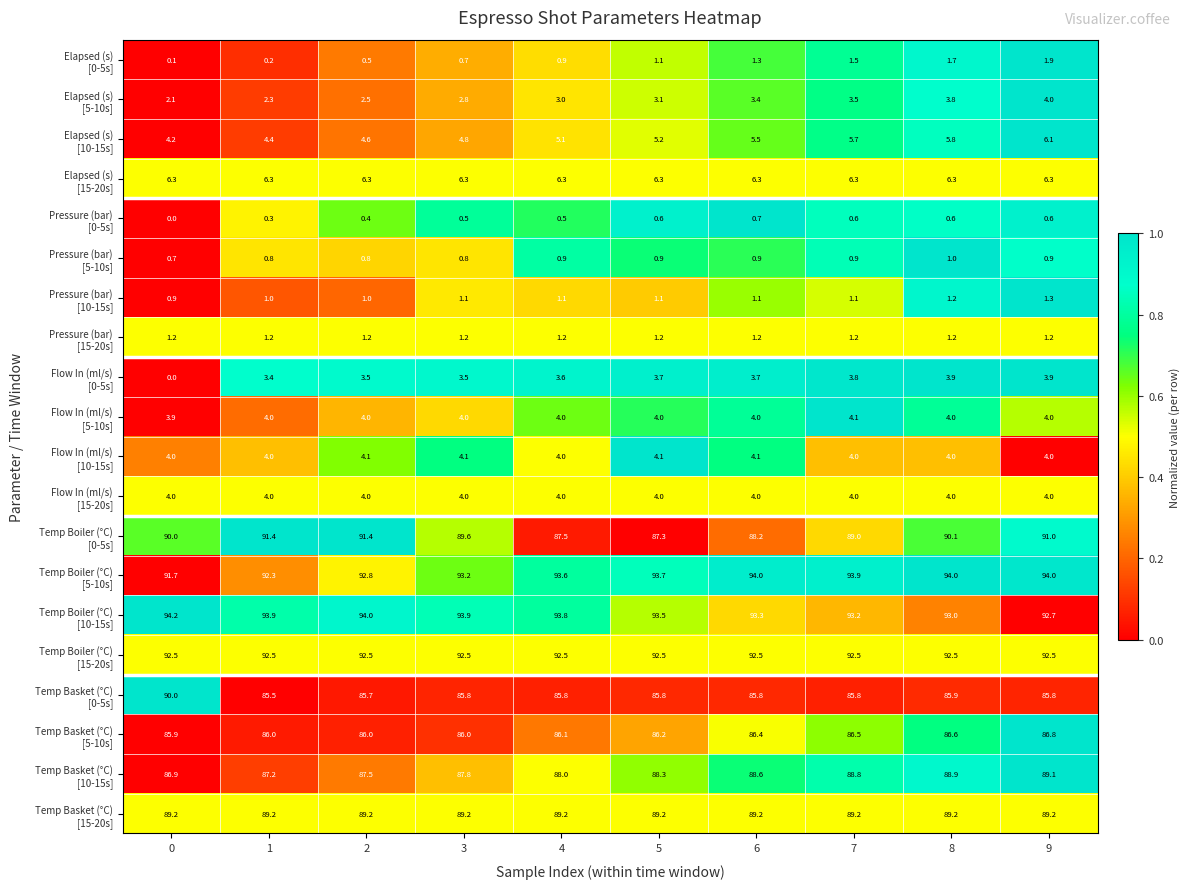

What is the spread (max minus min) of values at 1?

93.7